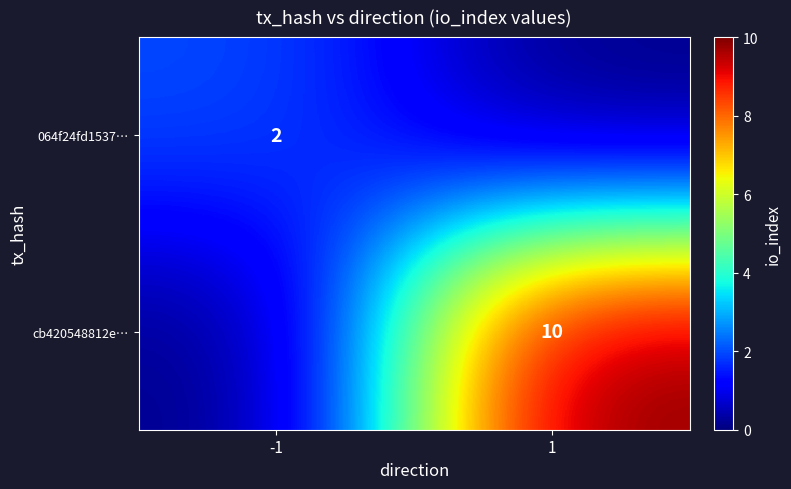

The value of 064f24fd1537… at -1 is 3. True or false?

False